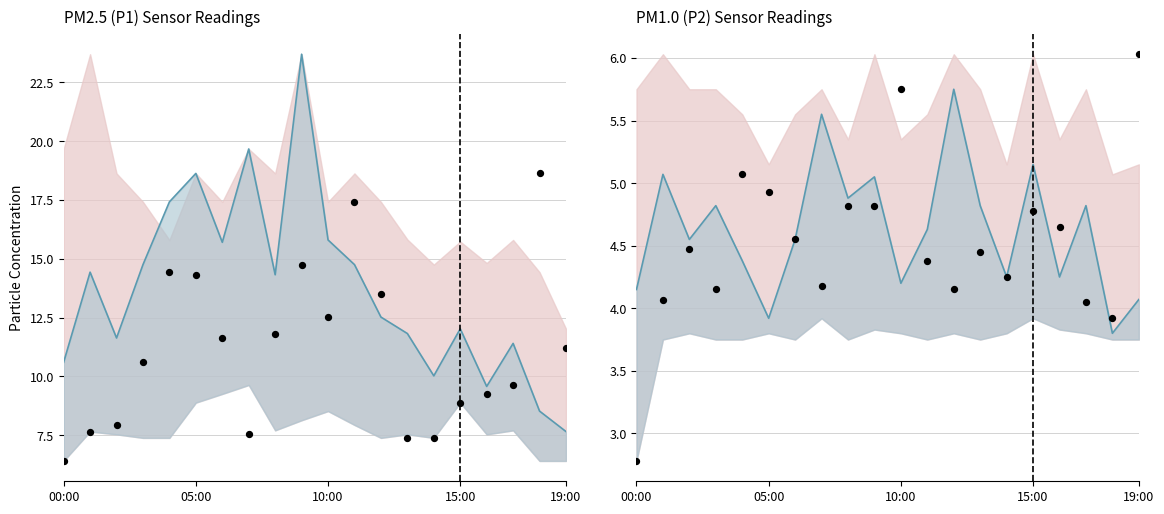

What is the total value across all series at 19:00?

28.9